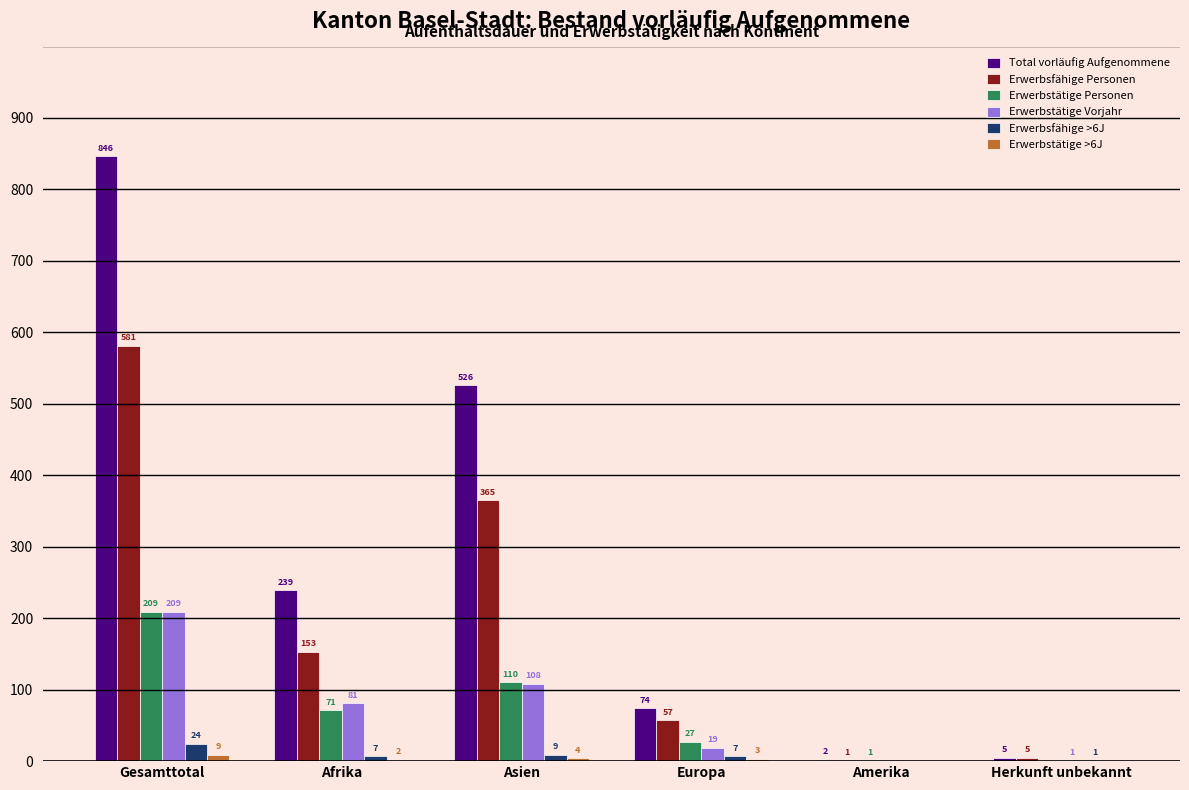

What is the sum of all Erwerbstätige Personen values?

418